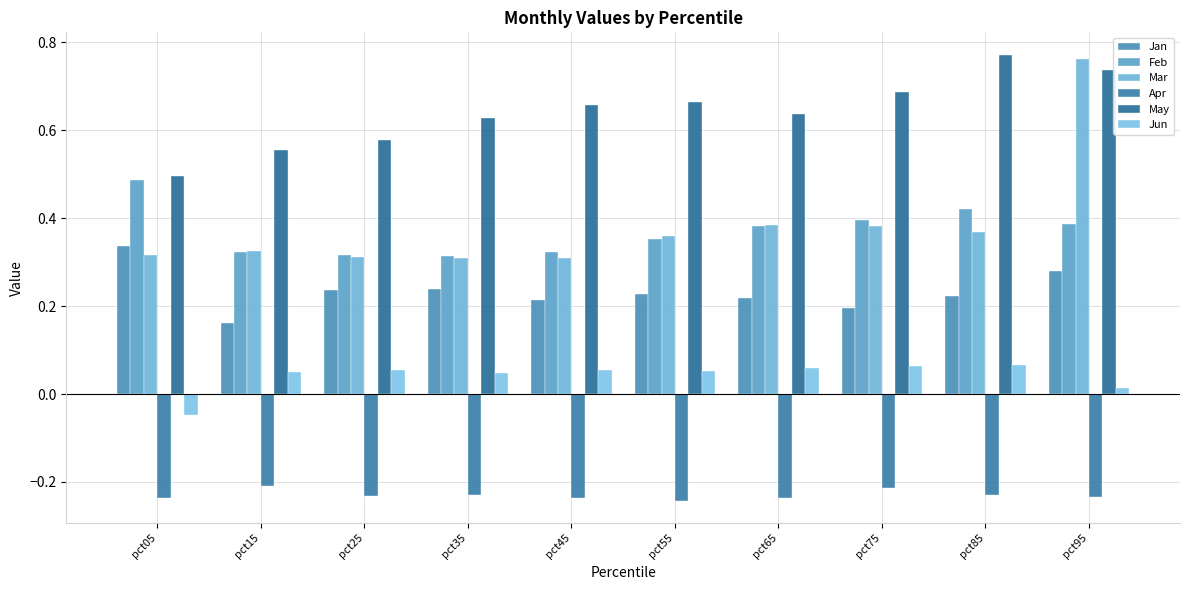

How many data points does each series have?

10